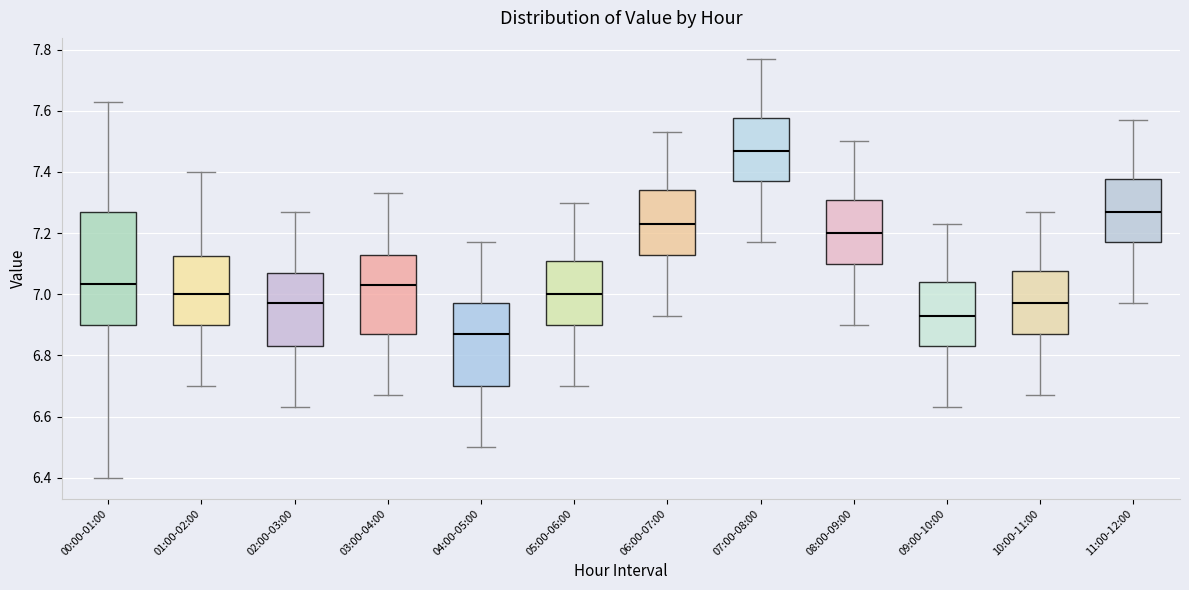

Where does the upper whisker of the box for 00:00-01:00 end on the y-axis? The values are not printed on the chart, so give them approximately, as read against the axis.

7.64